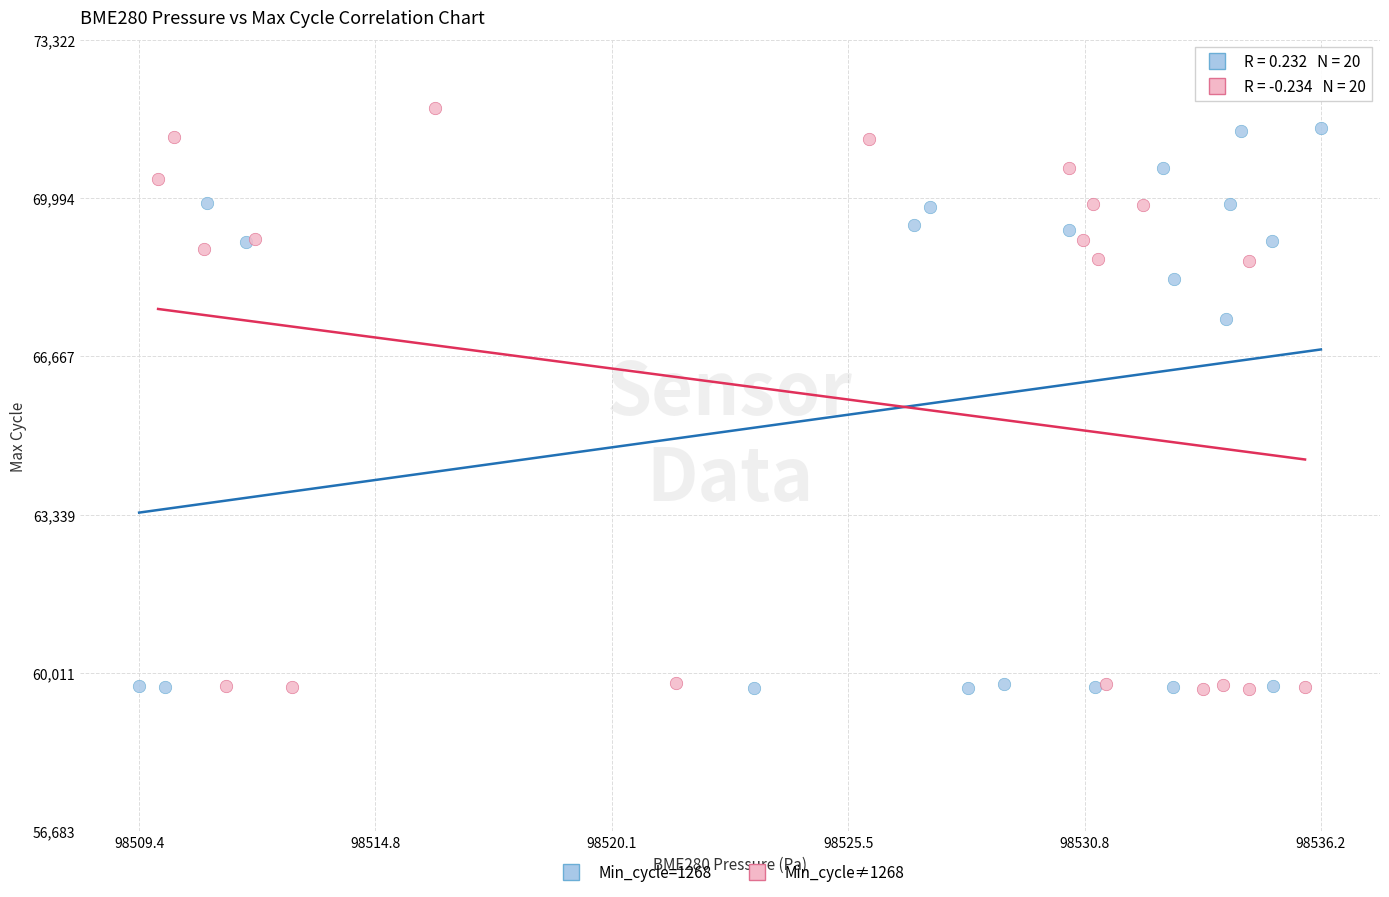

What are all the series names shown in the legend?

Min_cycle=1268, Min_cycle≠1268